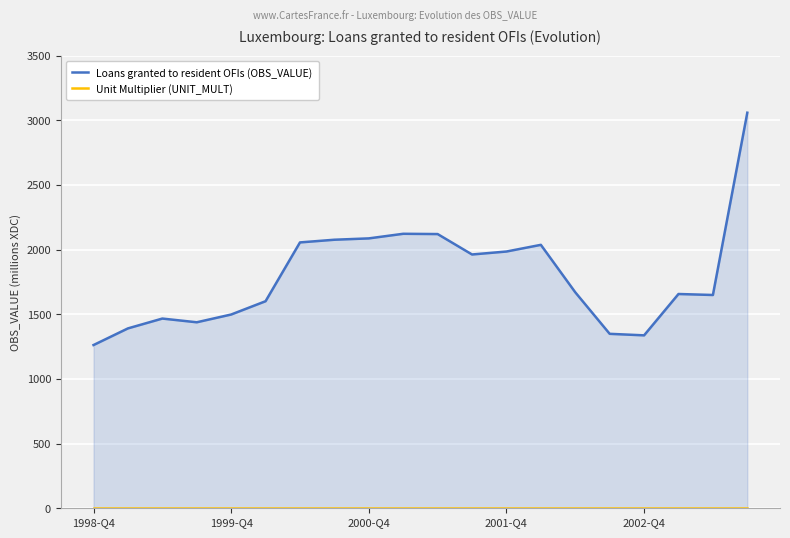

Which series has the largest total across all categories?

Loans granted to resident OFIs (OBS_VALUE)